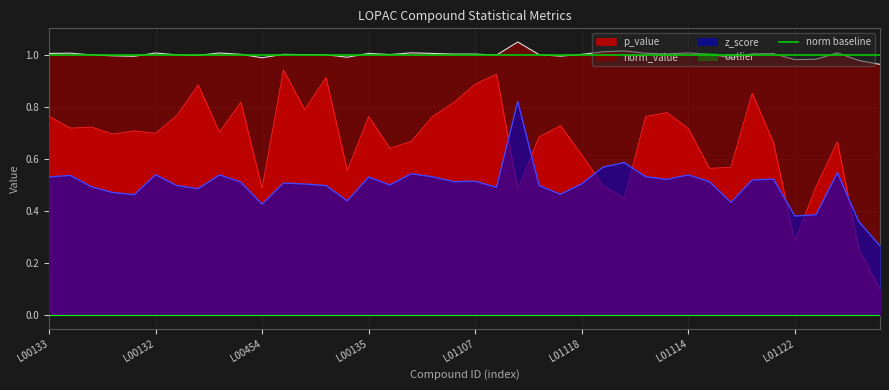

True or false: z_score has a value of 0.7 at LOPAC 00386.

False